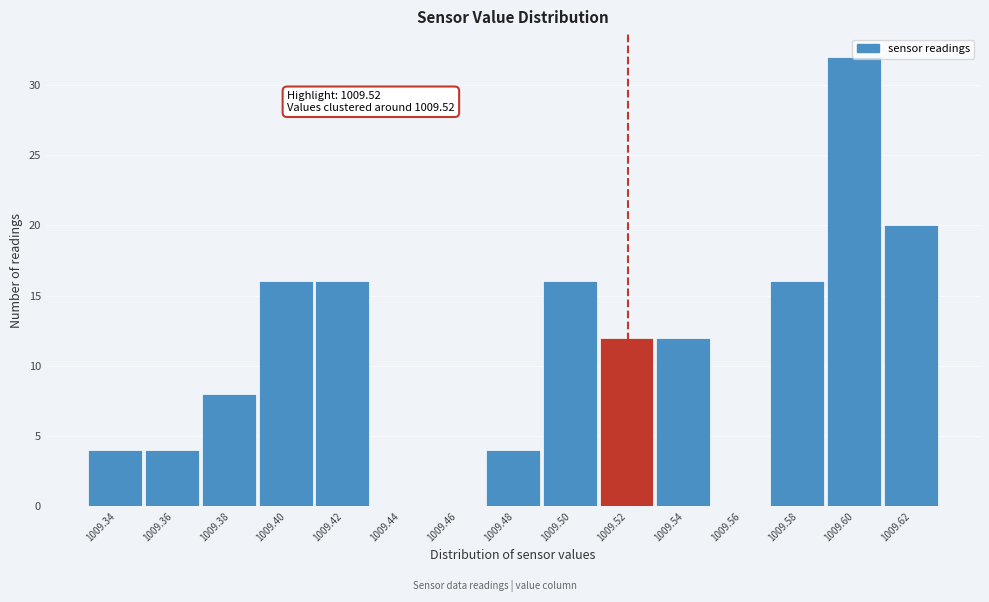

Which range on the x-axis has the tallest bar?

1009.59 to 1009.61